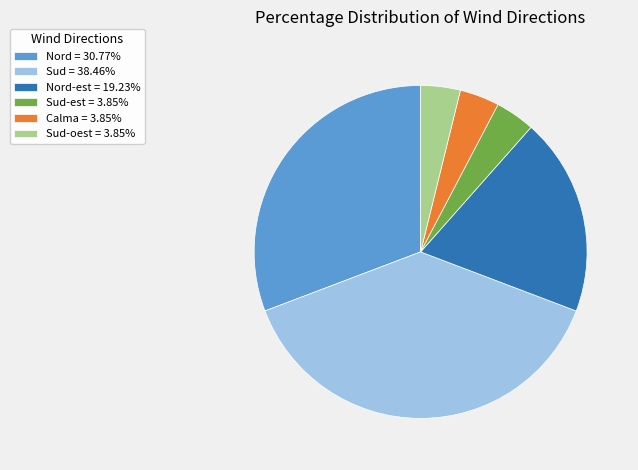

Is the sum of Calma = 3.85% and Sud = 38.46% greater than half?

No